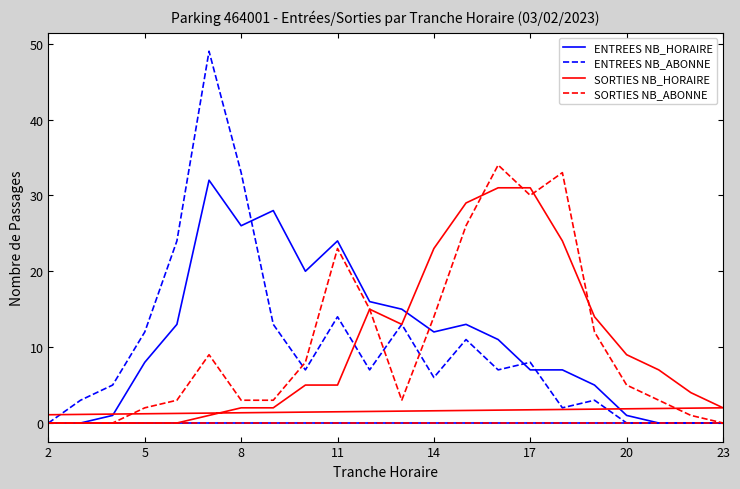

The value of ENTREES NB_ABONNE at 13 is 18. True or false?

False